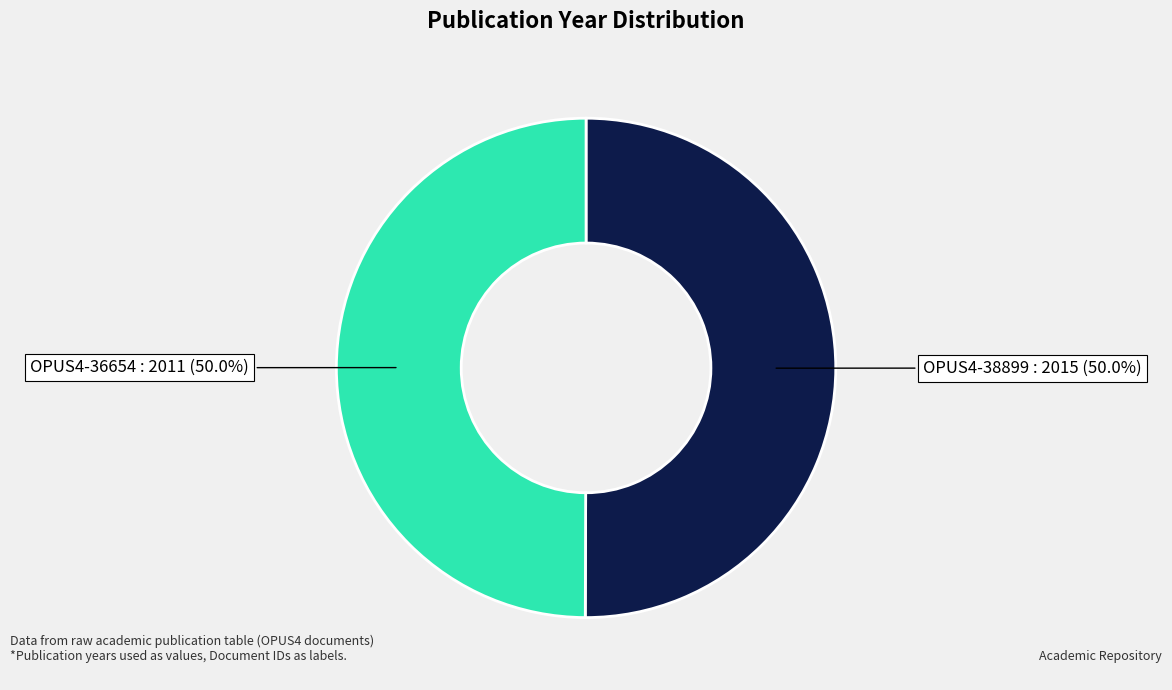

Count the number of slices in the pie.

2